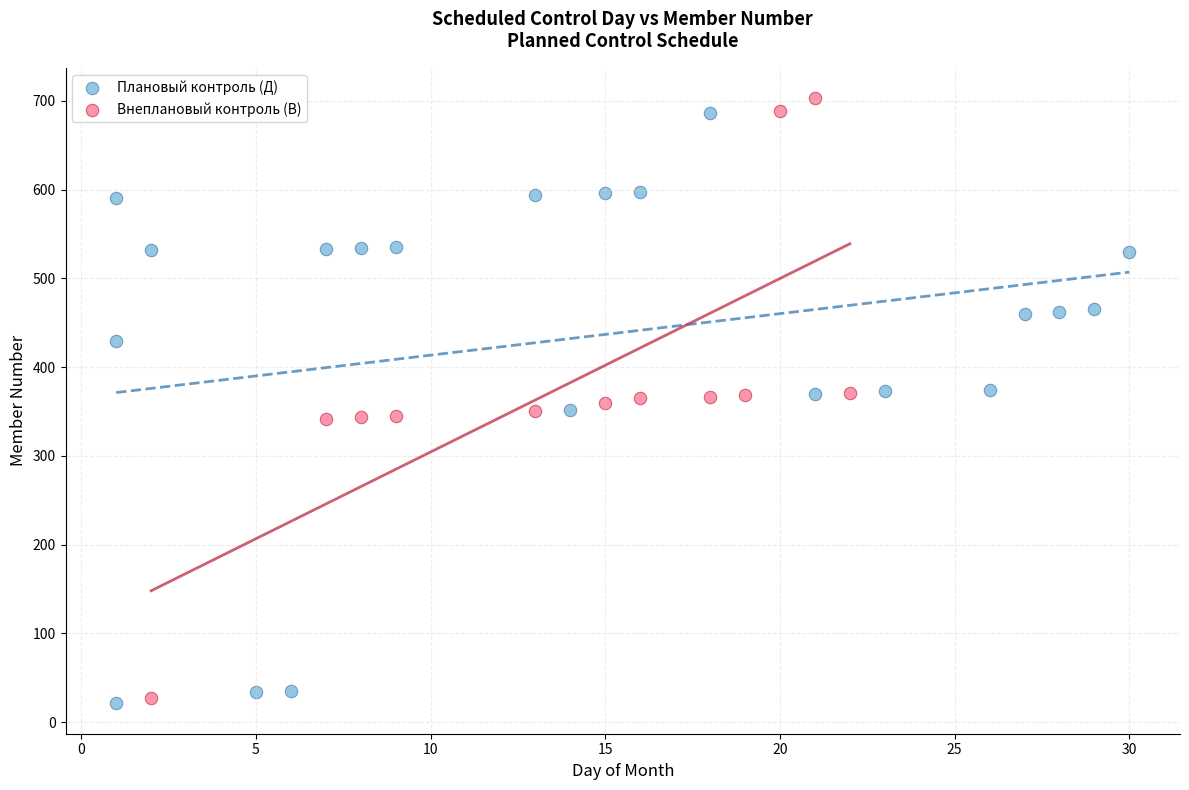

Which series has the widest spread of Y values?

Внеплановый контроль (В)